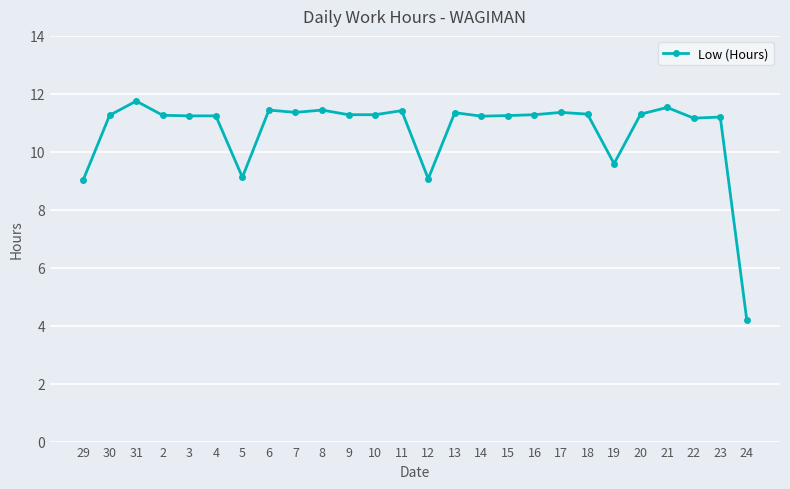

Between 19 and 7, which is larger?

7